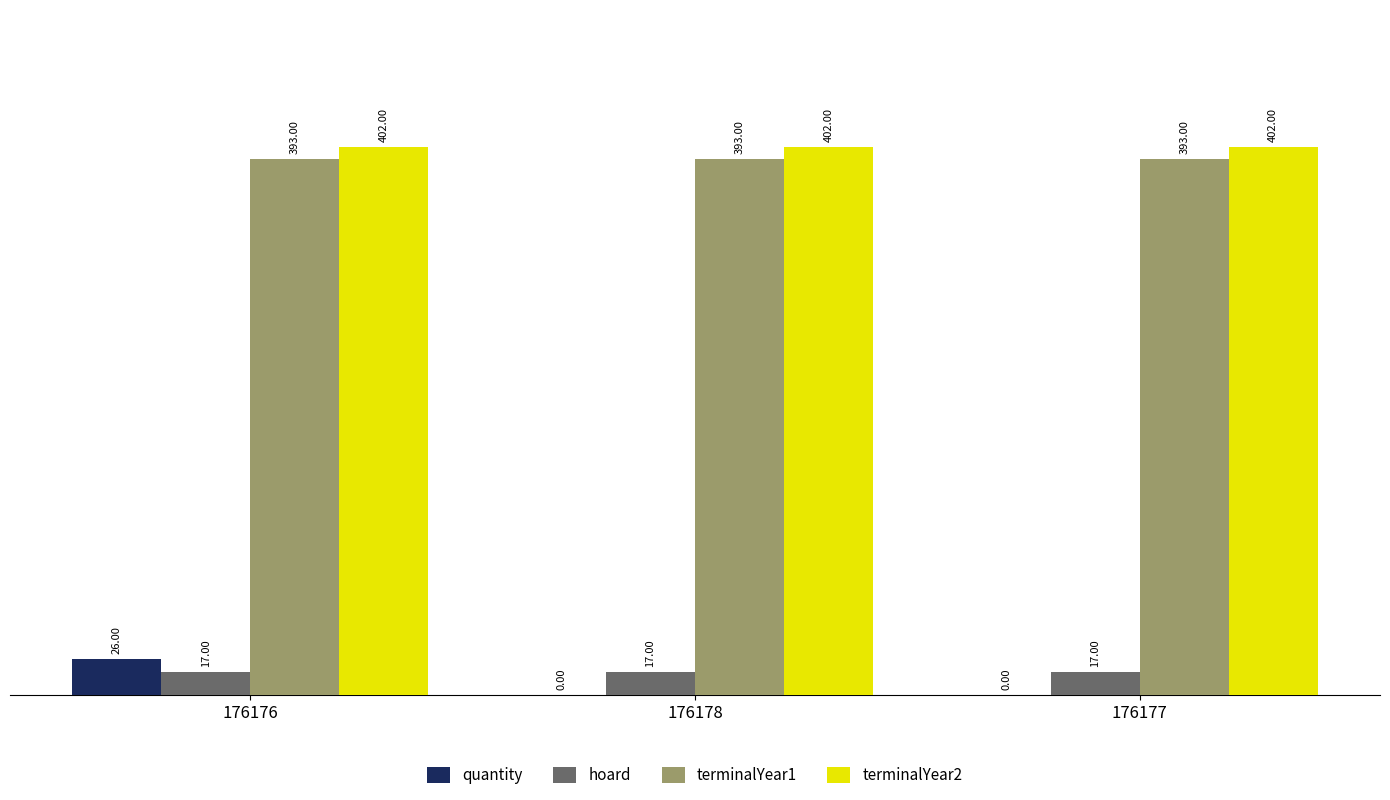

What is the sum of all hoard values?

51